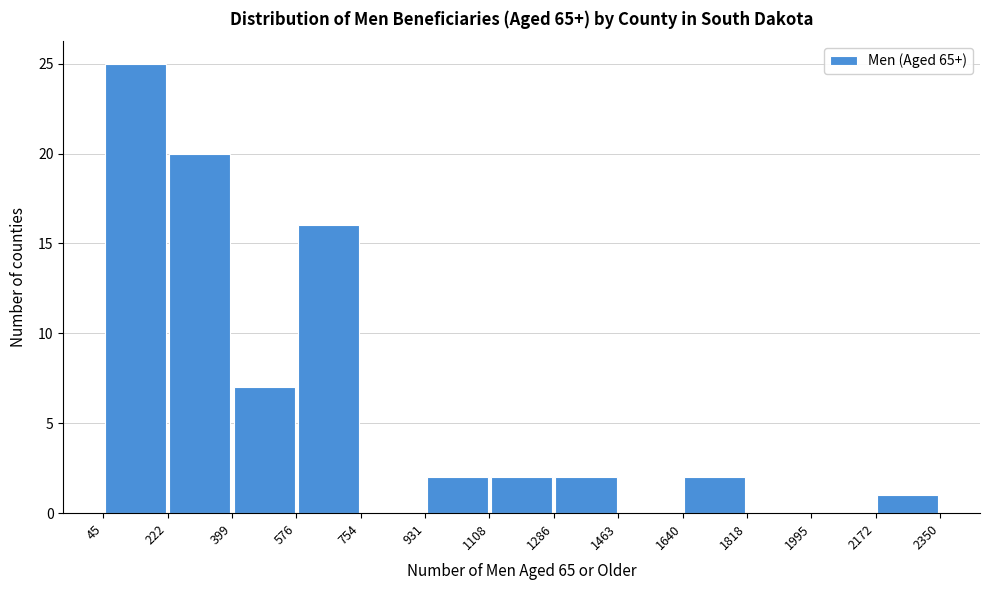

Reading left to right, transcribe this chart: for each bar, give the range it covers on the x-axis and its height. The values are not printed on the chart, so give them approximately, as read against the axis.

45 to 222: 25
222 to 399: 20
399 to 576: 7
576 to 754: 16
754 to 931: 0
931 to 1108: 2
1108 to 1286: 2
1286 to 1463: 2
1463 to 1640: 0
1640 to 1818: 2
1818 to 1995: 0
1995 to 2172: 0
2172 to 2350: 1